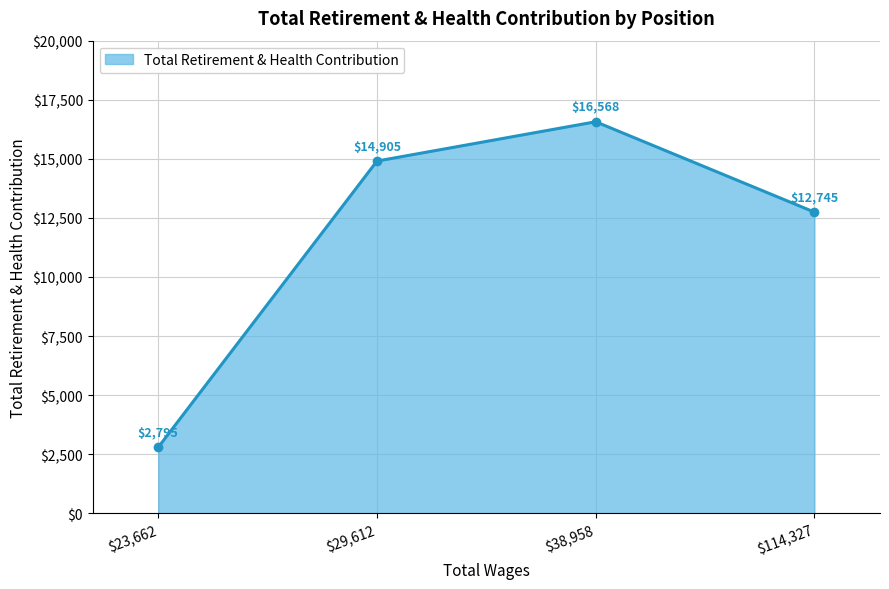

Reading right to left, what are all the values shown in this chart?

12745	16568	14905	2795